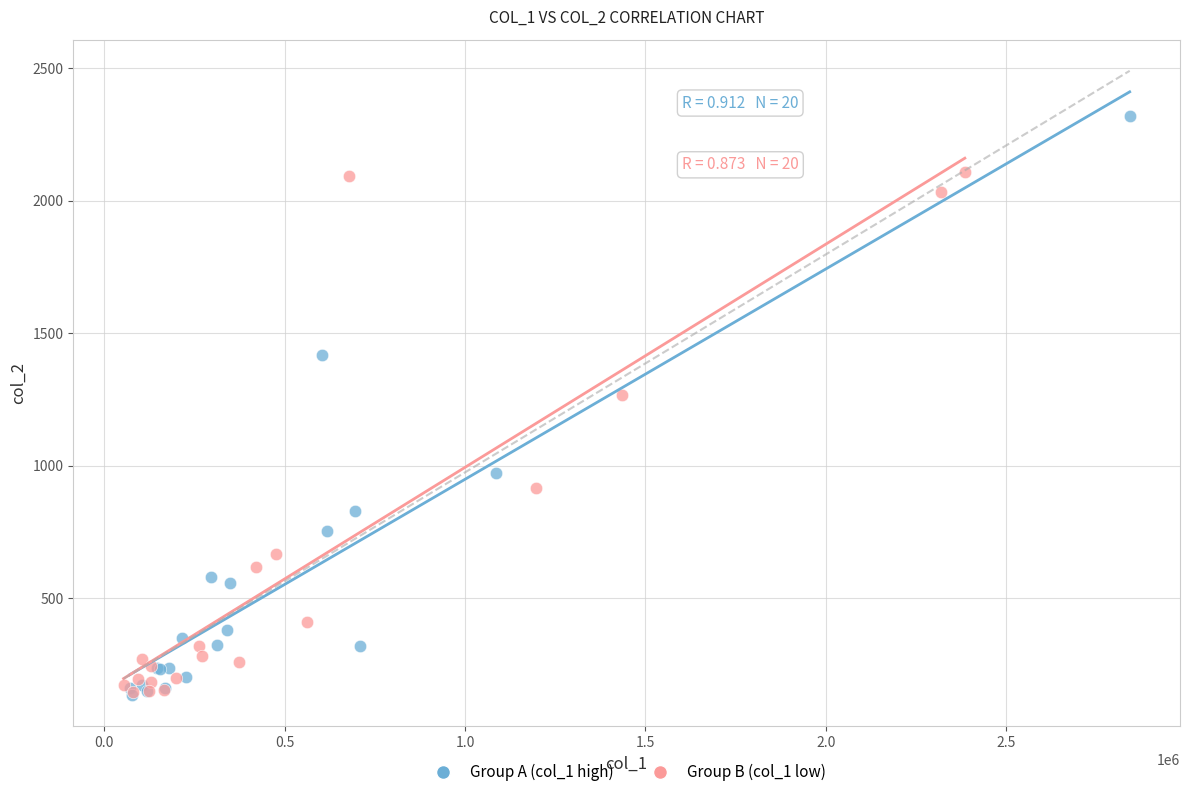

Which series has the largest Y range (max minus min)?

Group A (col_1 high)